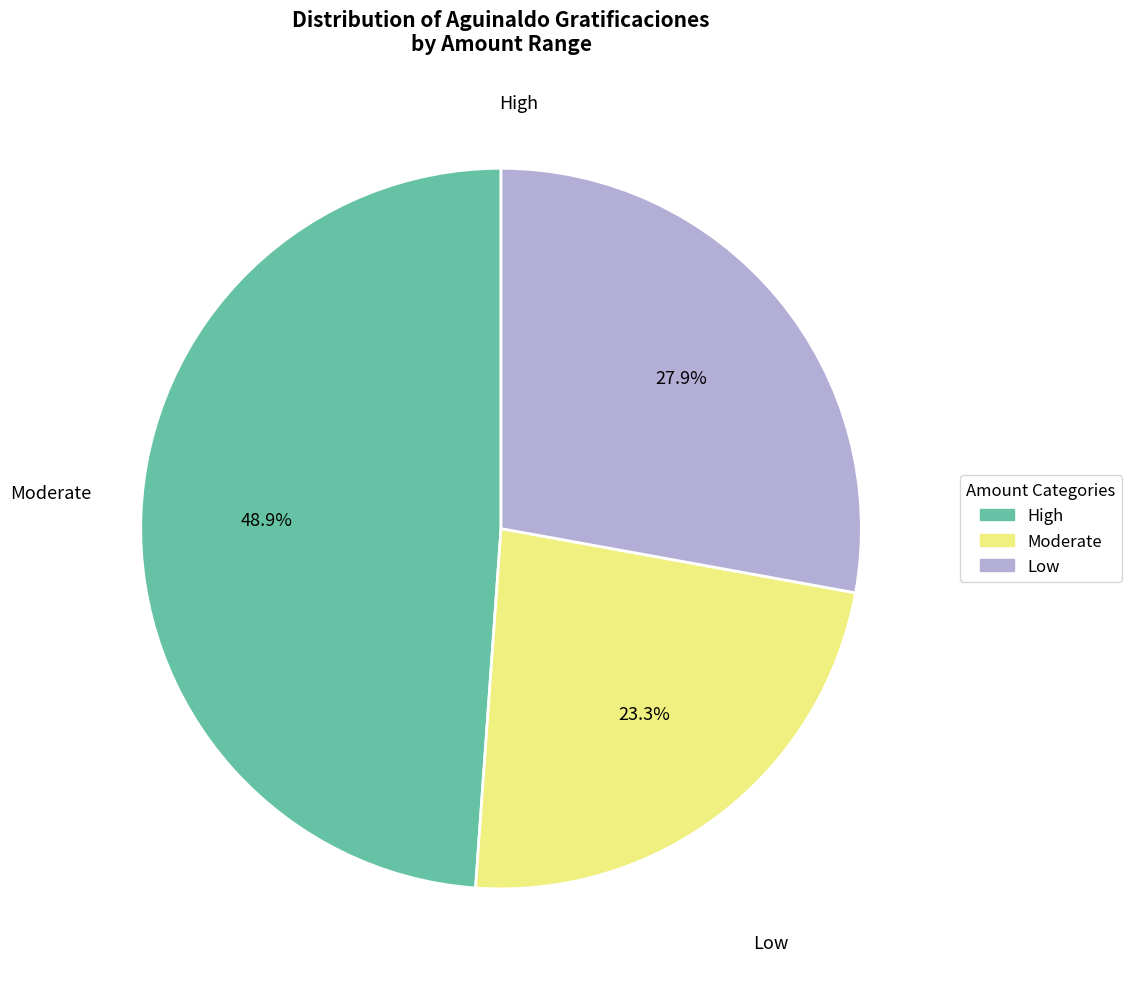

Does any single category account for the majority?

No